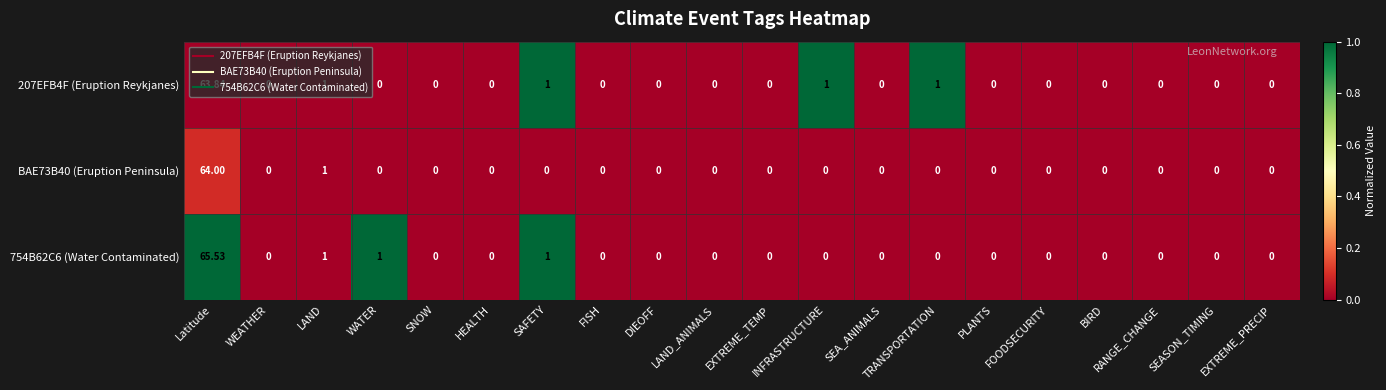

Which category has the highest value across all series?

Latitude